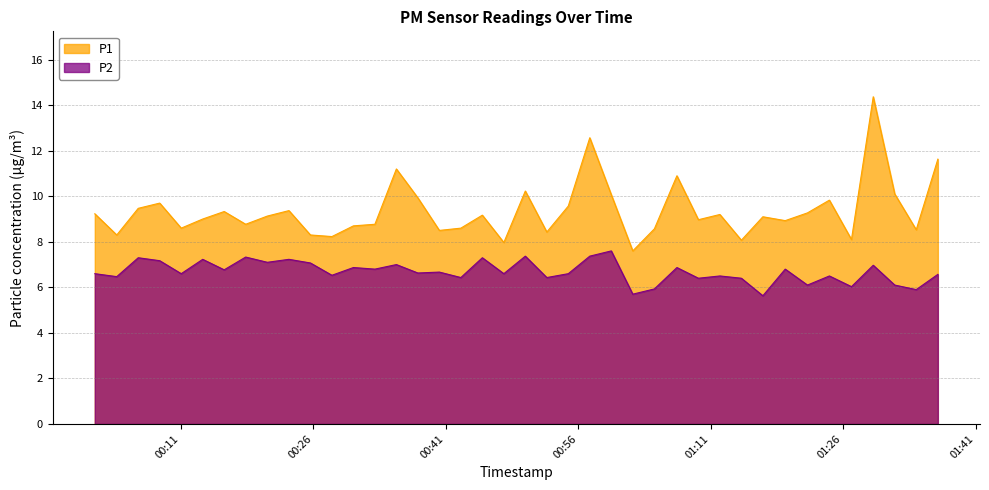

At which category is the sum across all series the highest?

2023-06-26T01:29:25